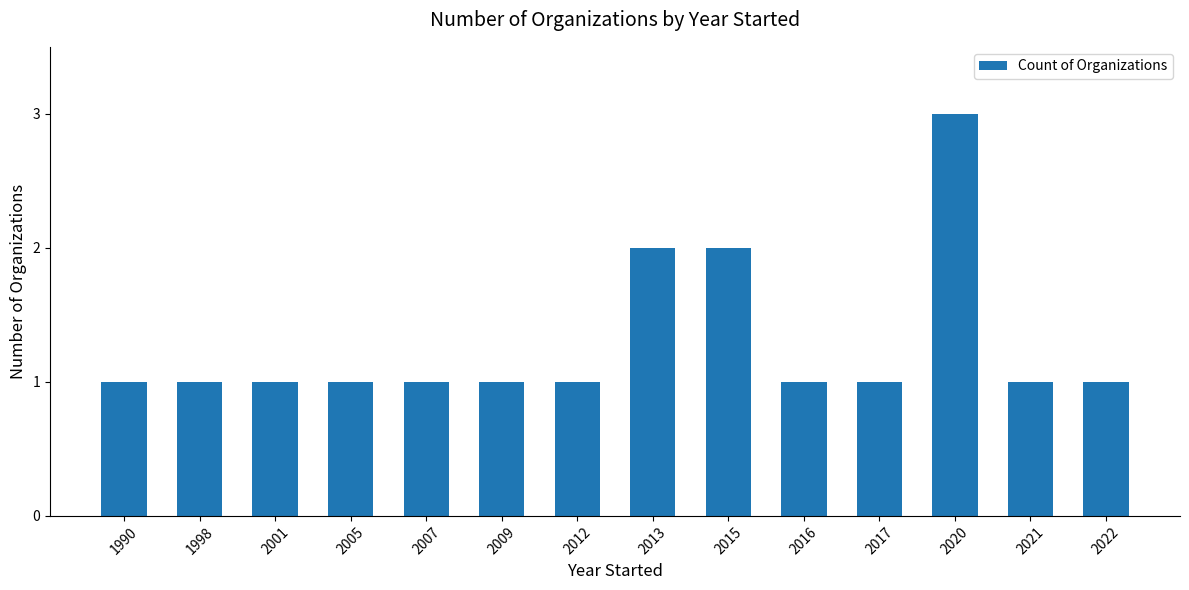

What is the maximum value shown in the chart?

3